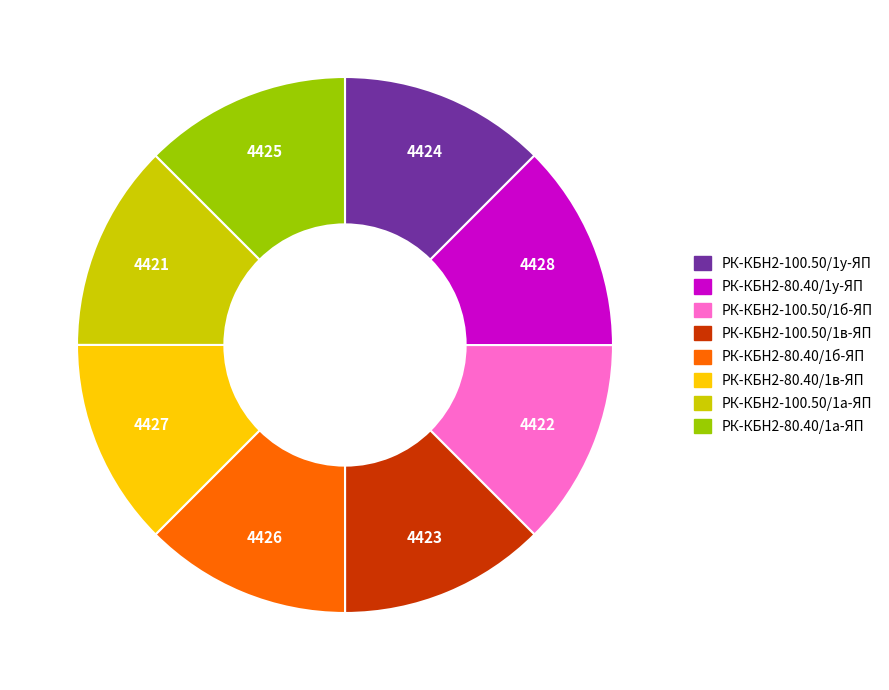

Is the sum of РК-КБН2-80.40/1в-ЯП and РК-КБН2-100.50/1в-ЯП greater than half?

No